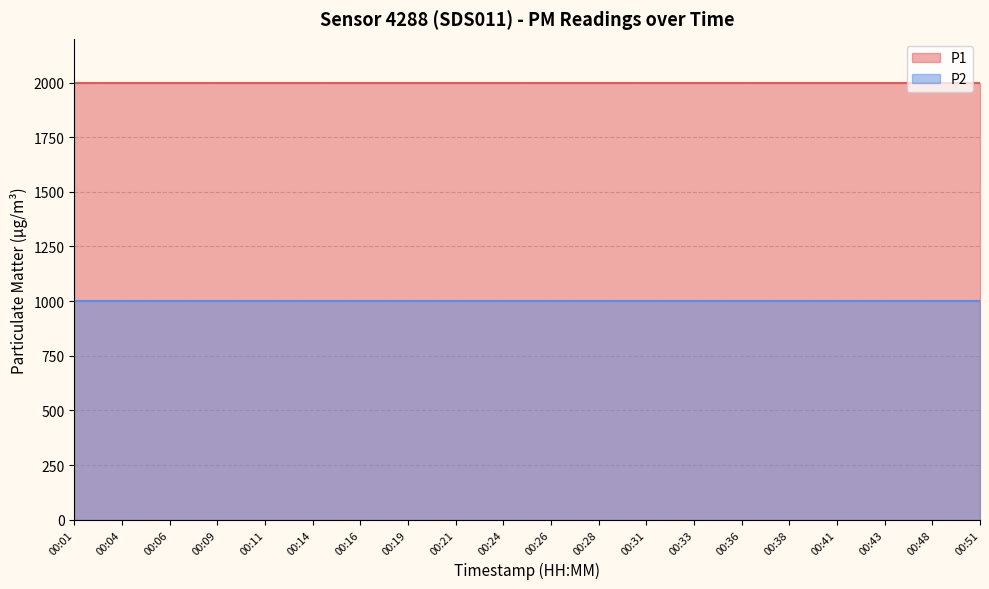

Is the value of P1 line at 00:04 greater than the value of P2 line at 00:51?

Yes